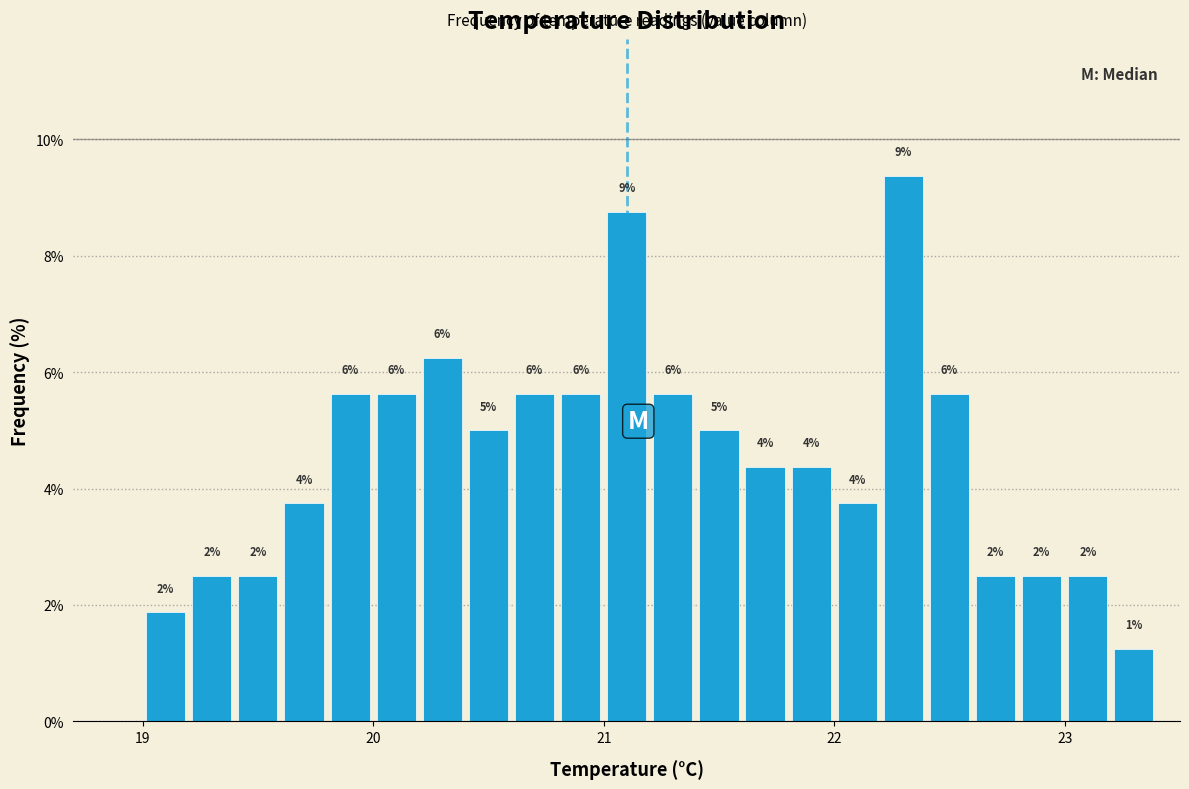

Read against the x-axis, roughly where is the centre of the tallest bar?

22.3